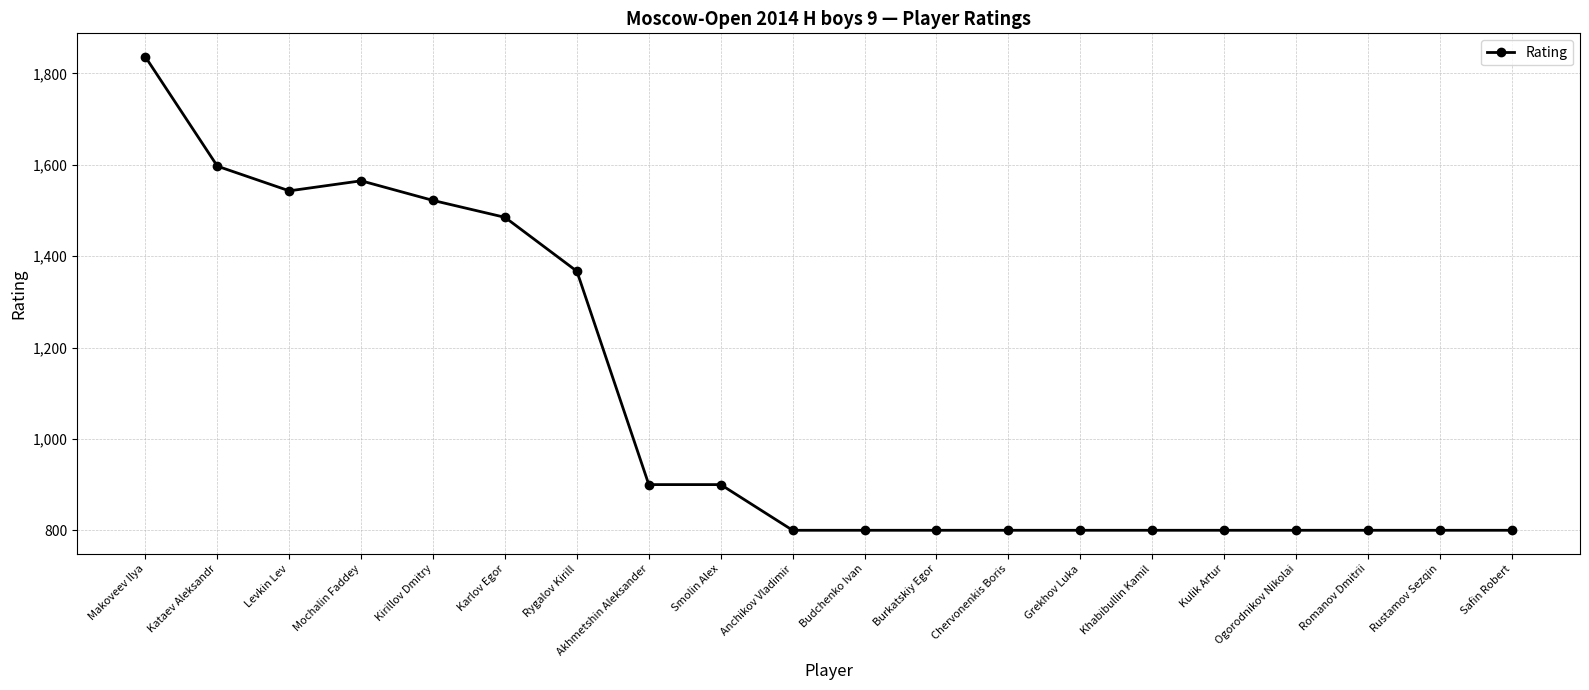

What is the sum of all values?

21515